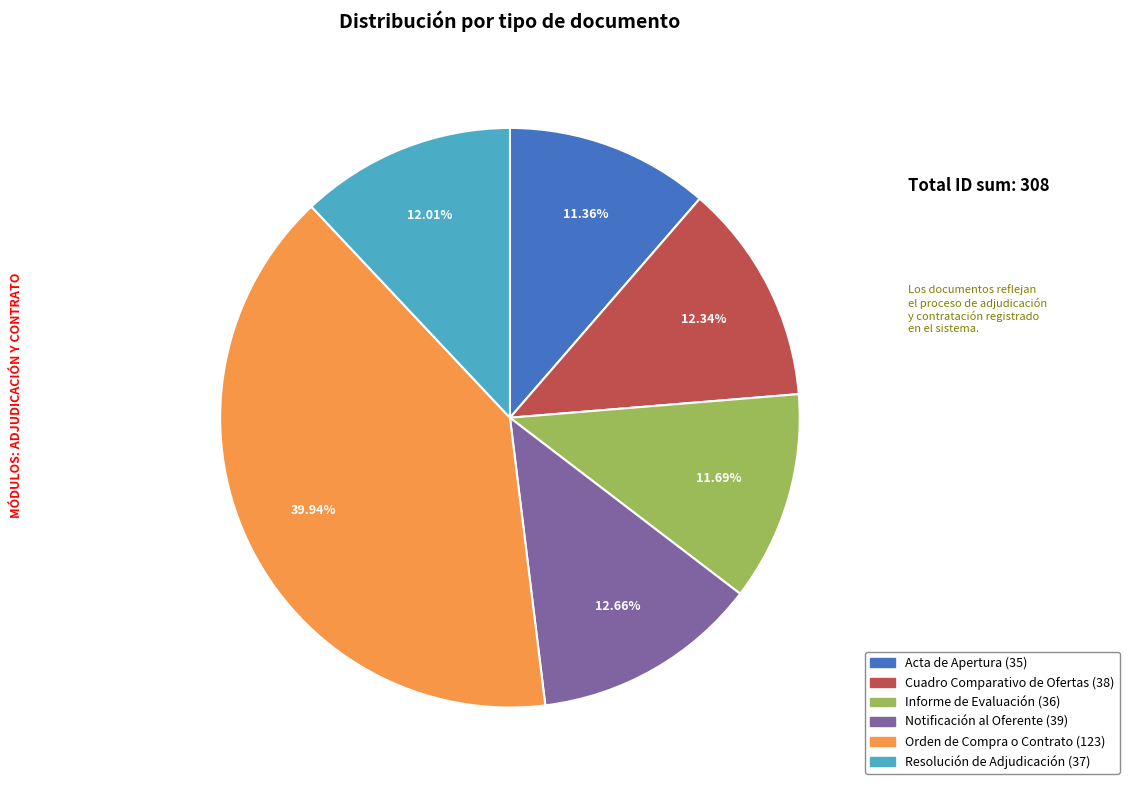

To the nearest percent, what is the average slice percentage?

17%